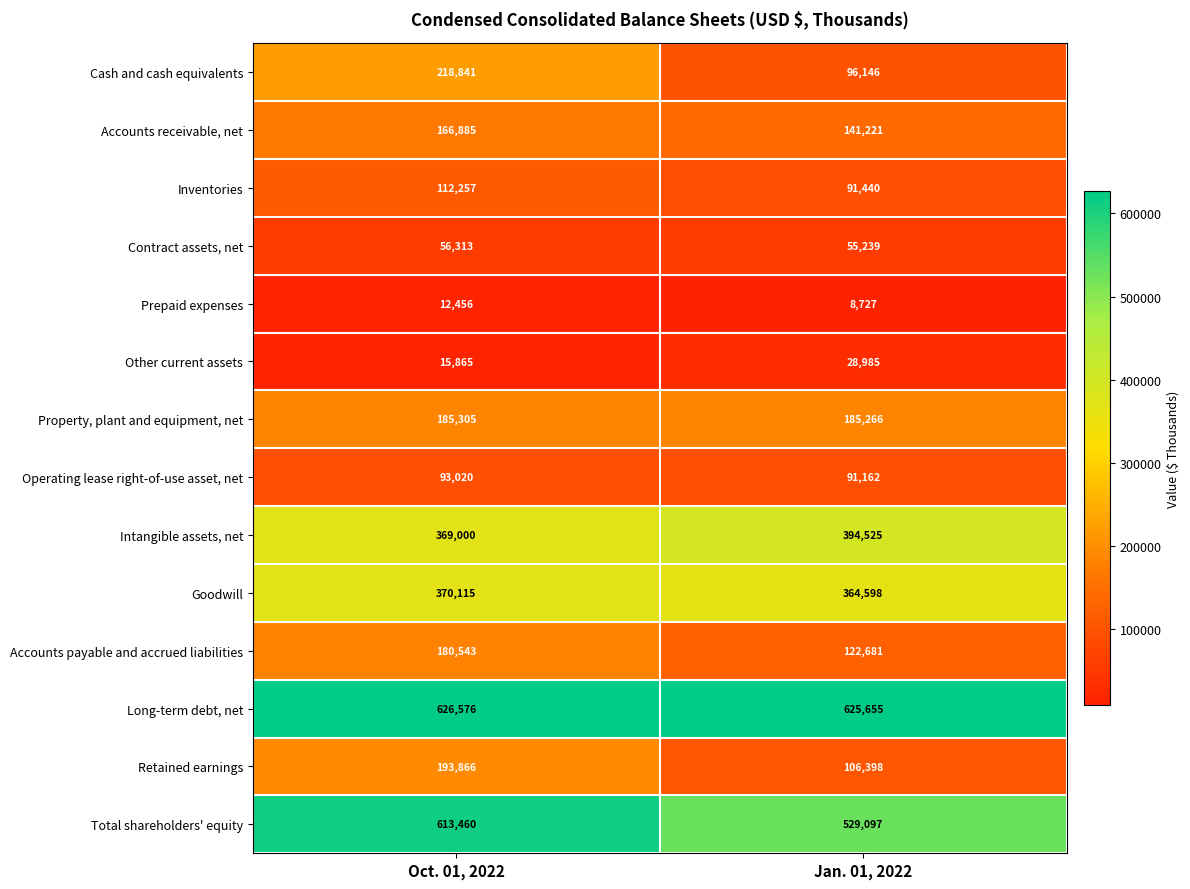

Where is Goodwill nearest to the value 367356?

Jan. 01, 2022